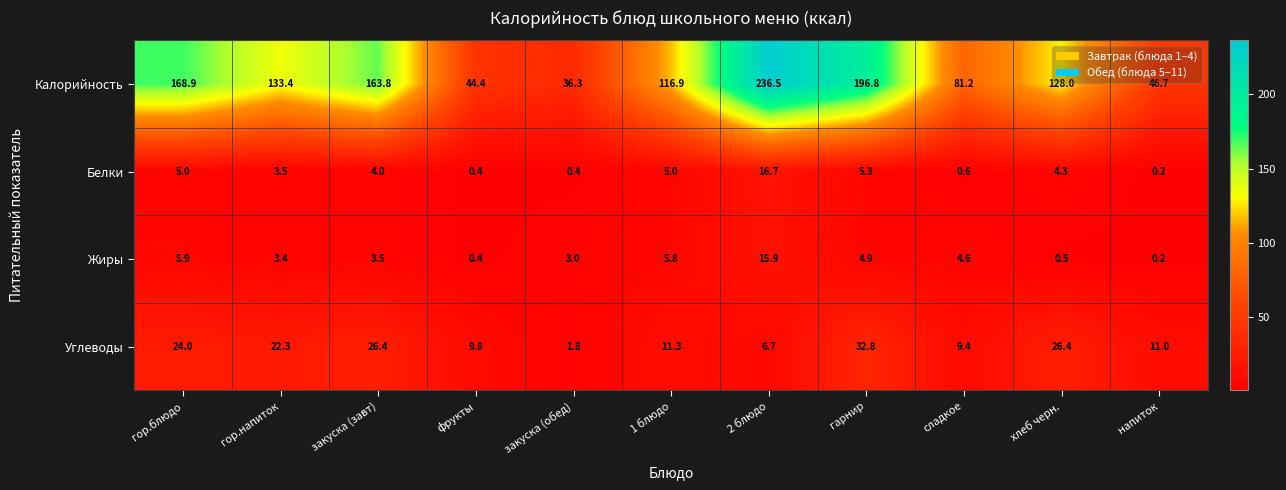

At which category is the sum across all series the highest?

2 блюдо